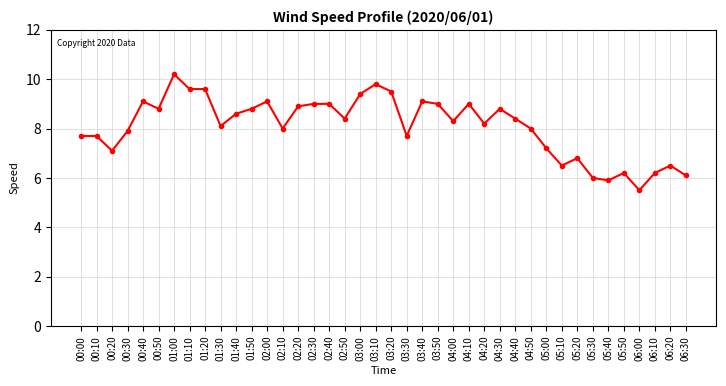

At which category does the data reach its first local valley?

00:20